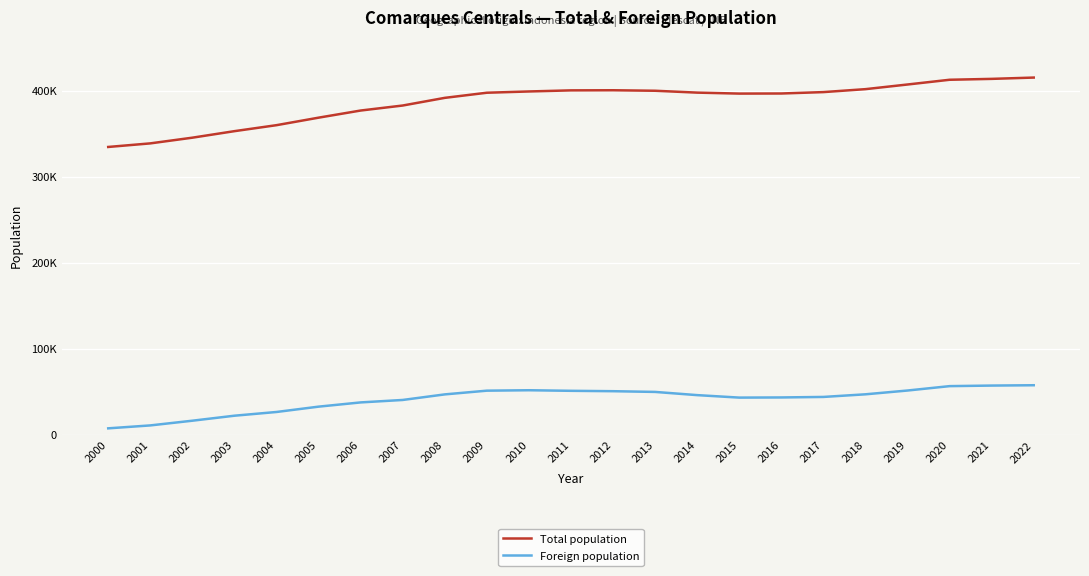

Does the chart have visible grid lines?

Yes